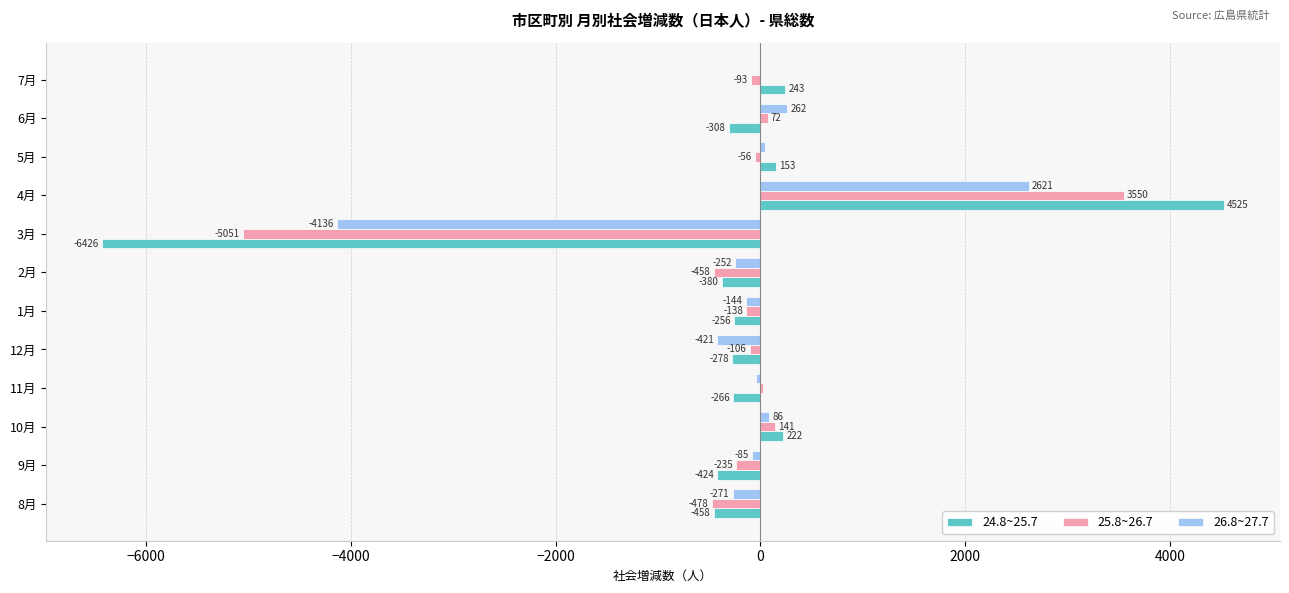

What is the sum of the 26.8~27.7 values at 3月 and 9月?

-4221